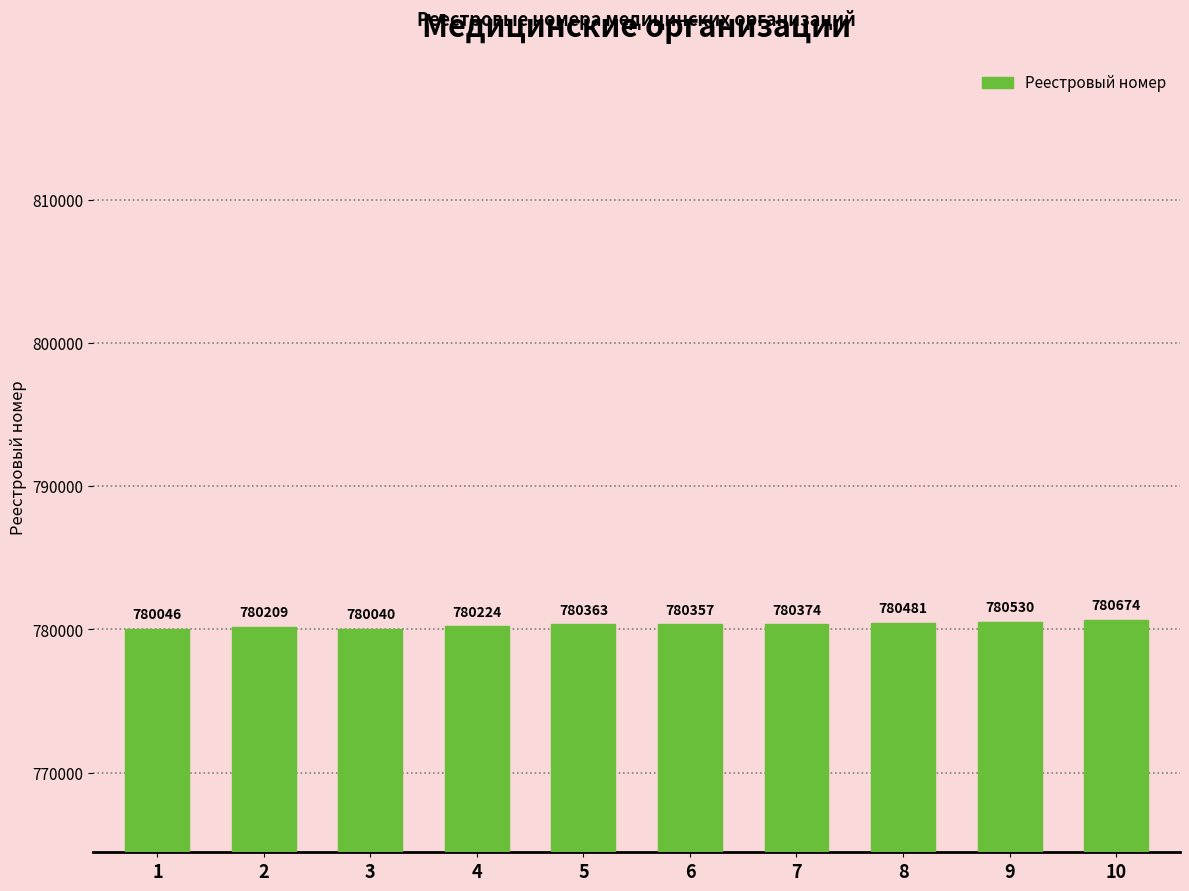

Which label corresponds to the smallest value in the chart?

3